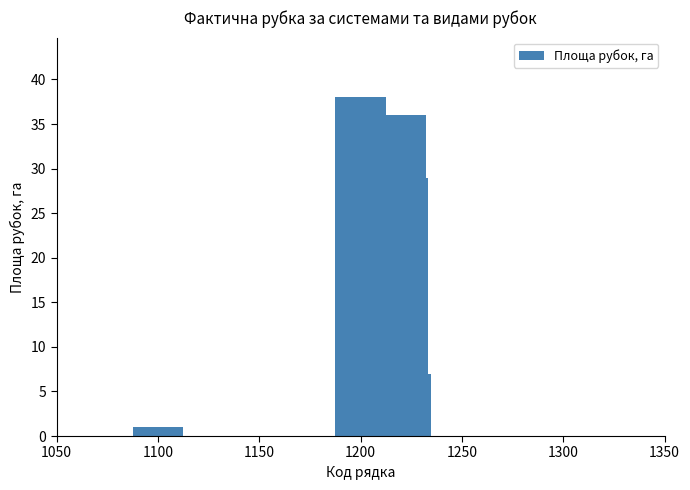

Reading left to right, what are all the values shown in this chart?

1	38	2	2	36	29	7	0